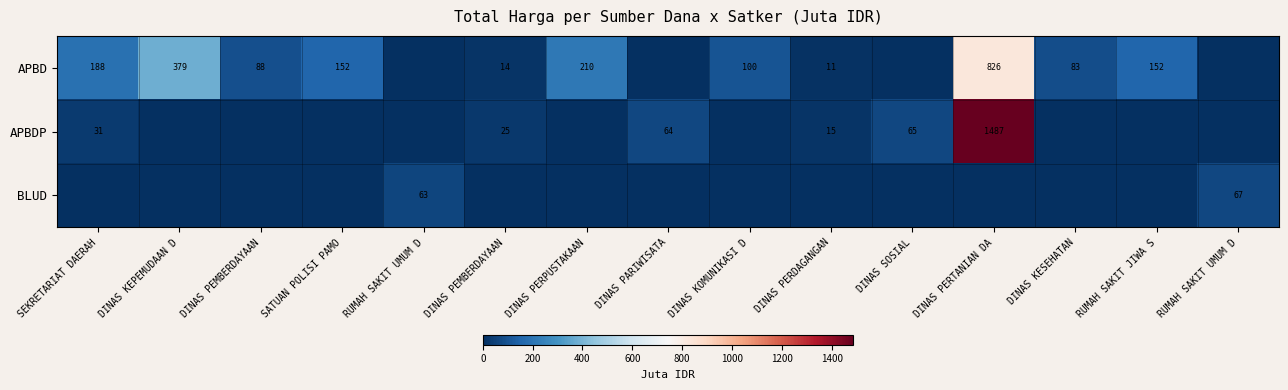

At DINAS KOMUNIKASI D, list the series in order from smallest to largest.

APBDP, BLUD, APBD